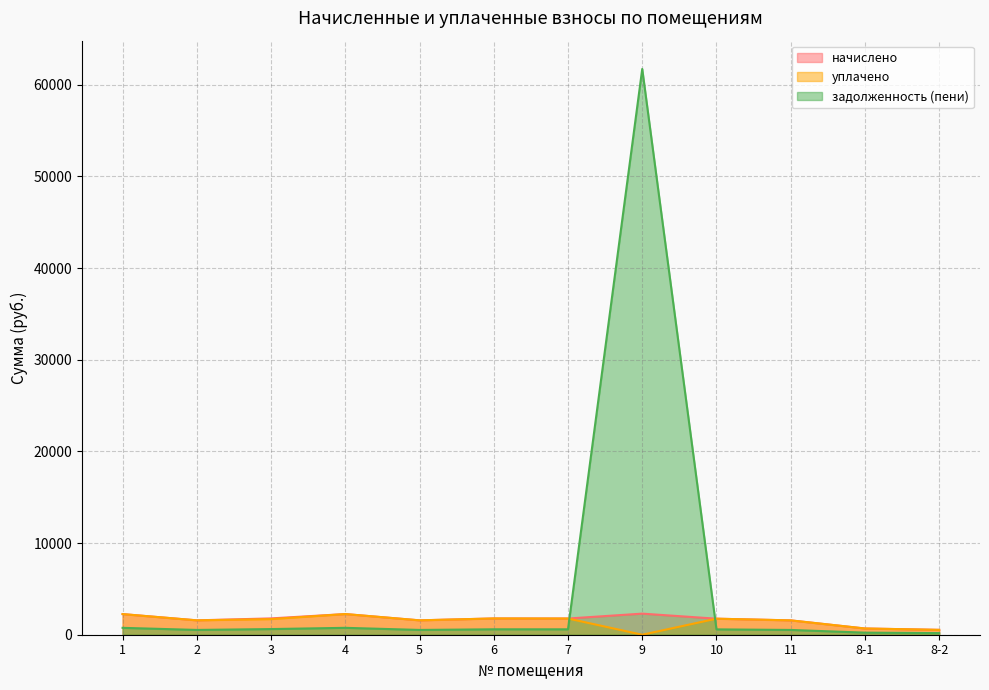

True or false: задолженность (пени) has a value of 320.5 at 7.

False